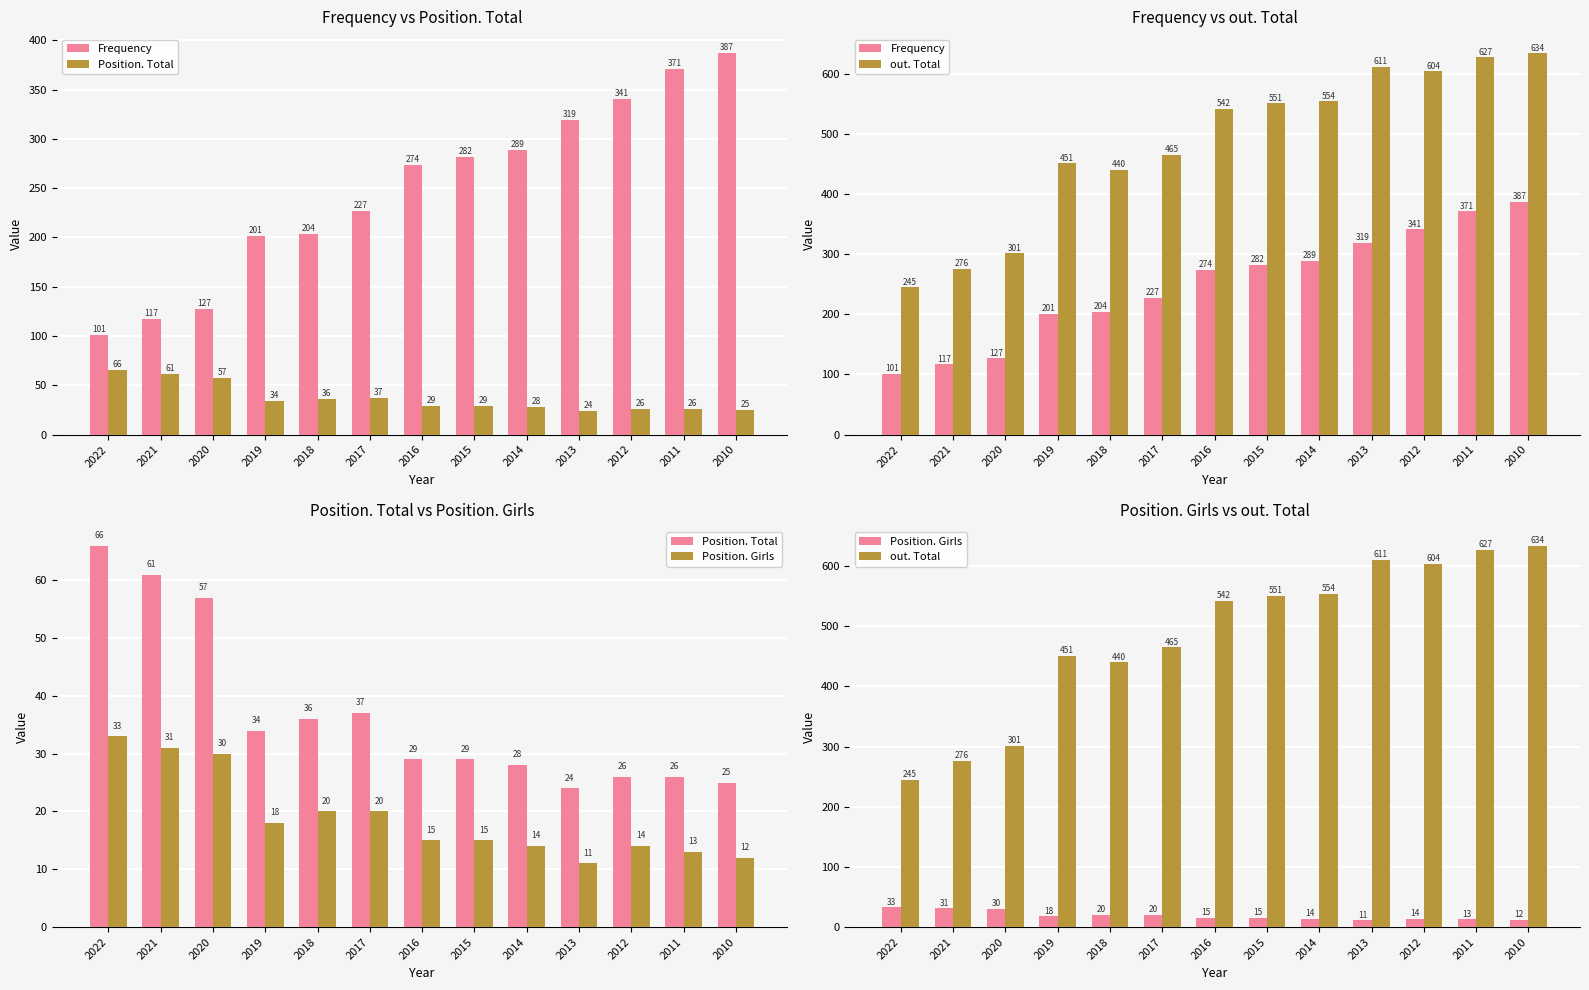

What is the minimum value for Position. Total?

24